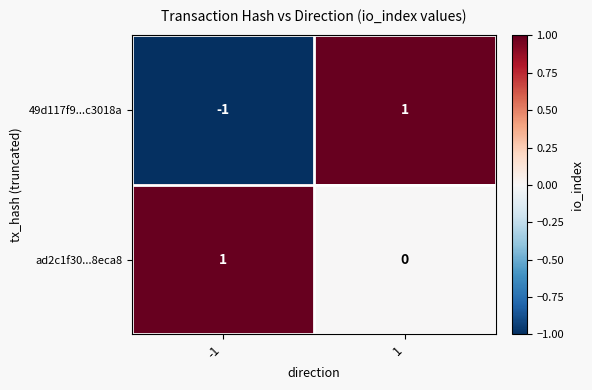

What is the spread (max minus min) of values at 1?

1